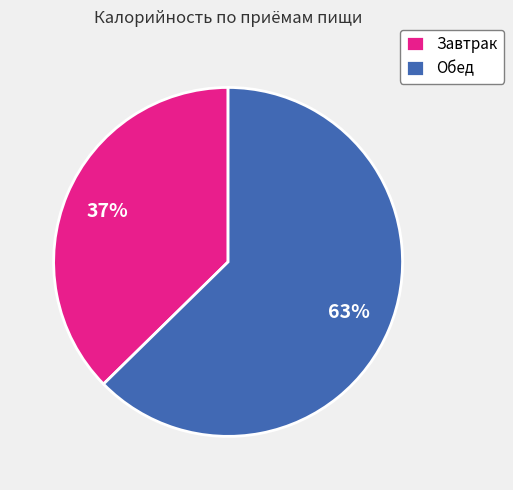

True or false: Завтрак accounts for 32% of the total.

False